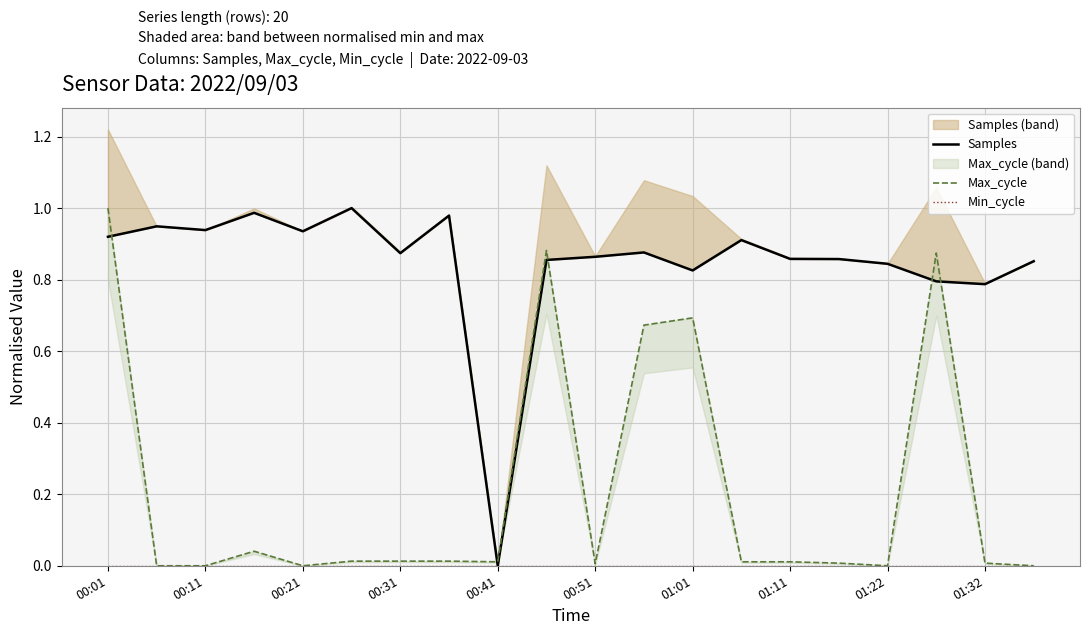

Between 00:51 and 01:11, which series saw the biggest shift?

Samples